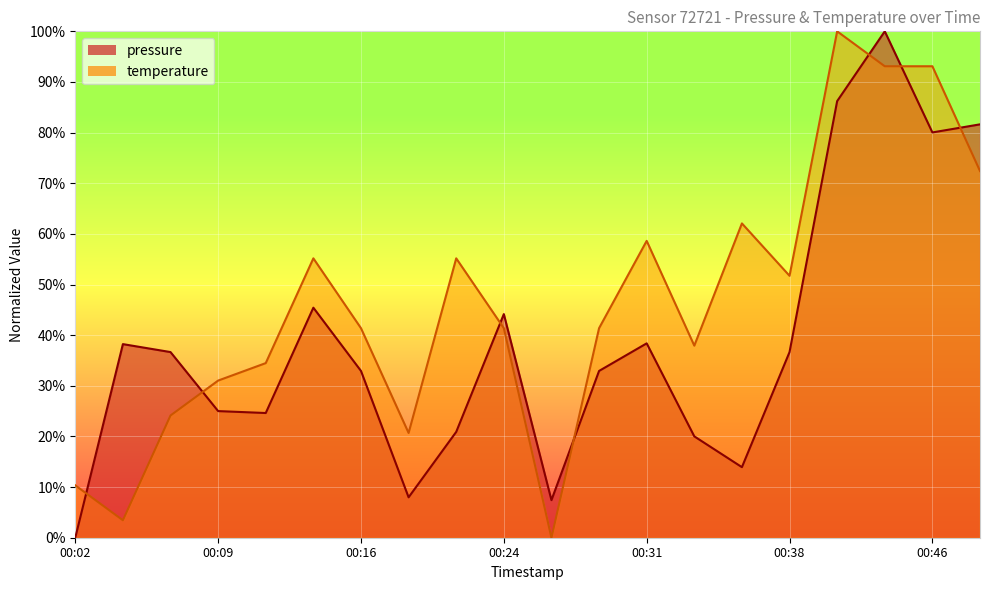

What is the average value of the temperature series?

46.4